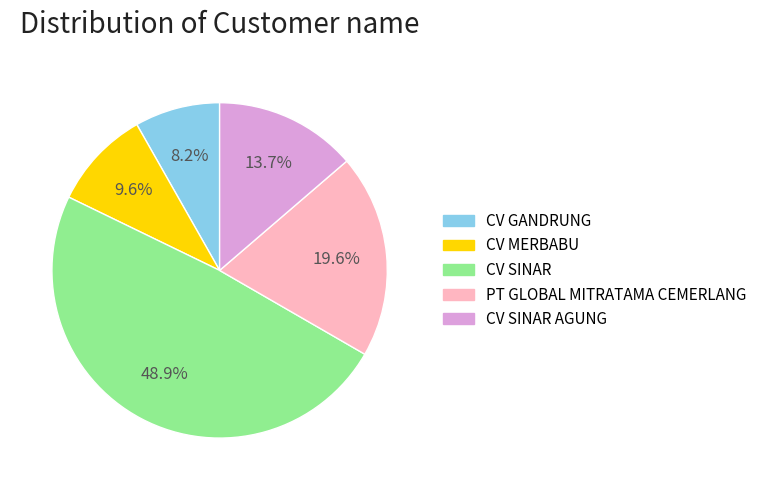

Rank the categories by value from lowest to highest.

CV GANDRUNG, CV MERBABU, CV SINAR AGUNG, PT GLOBAL MITRATAMA CEMERLANG, CV SINAR